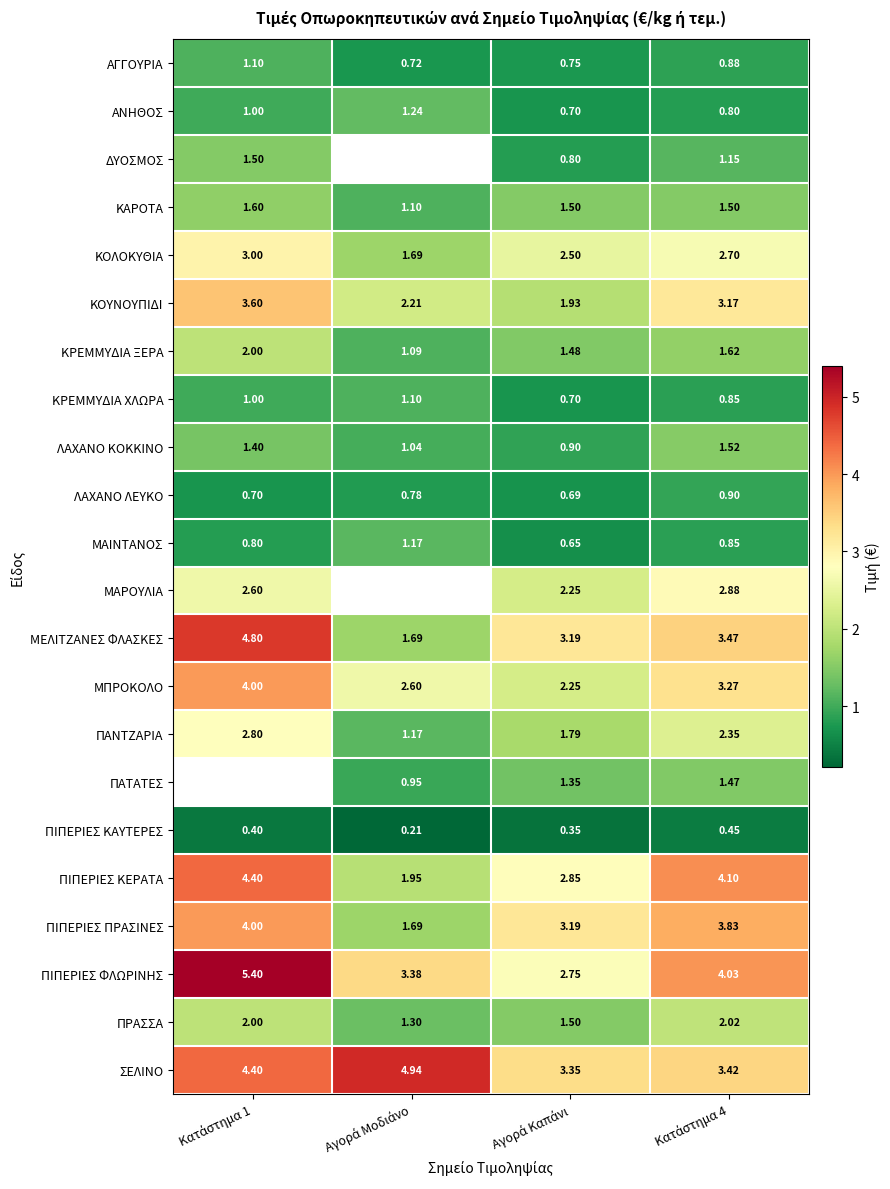

What is the sum of all ΚΑΡΟΤΑ values?

5.7